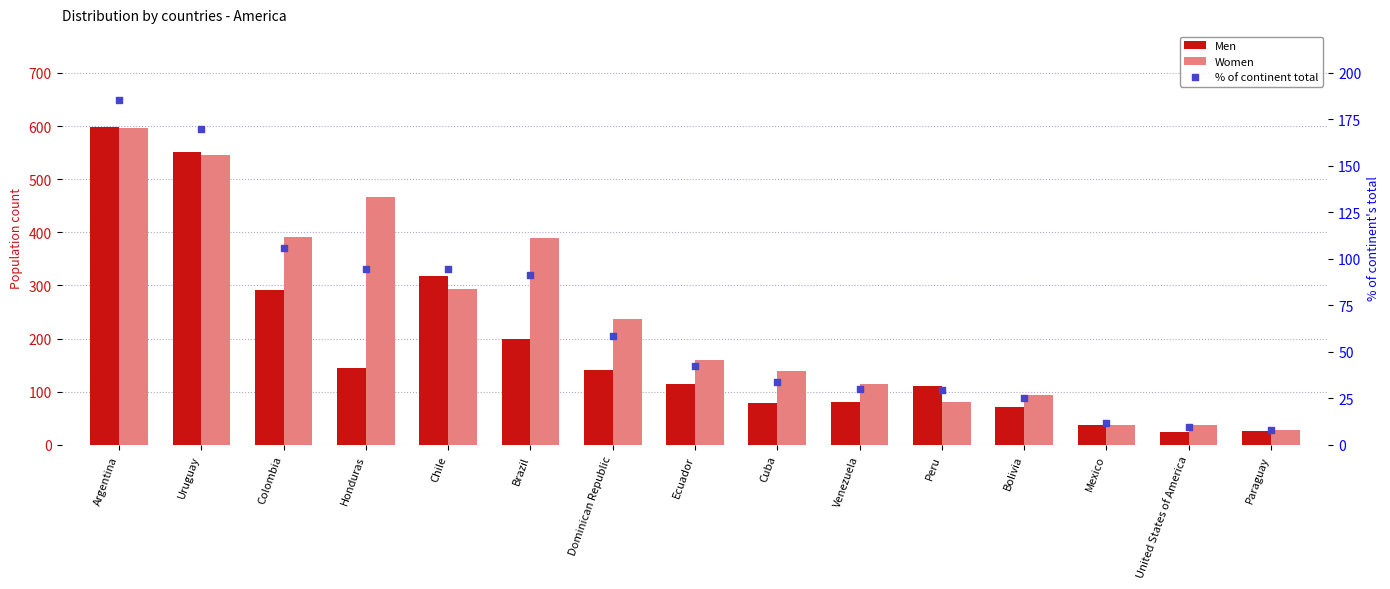

Which series has the largest total across all categories?

Women